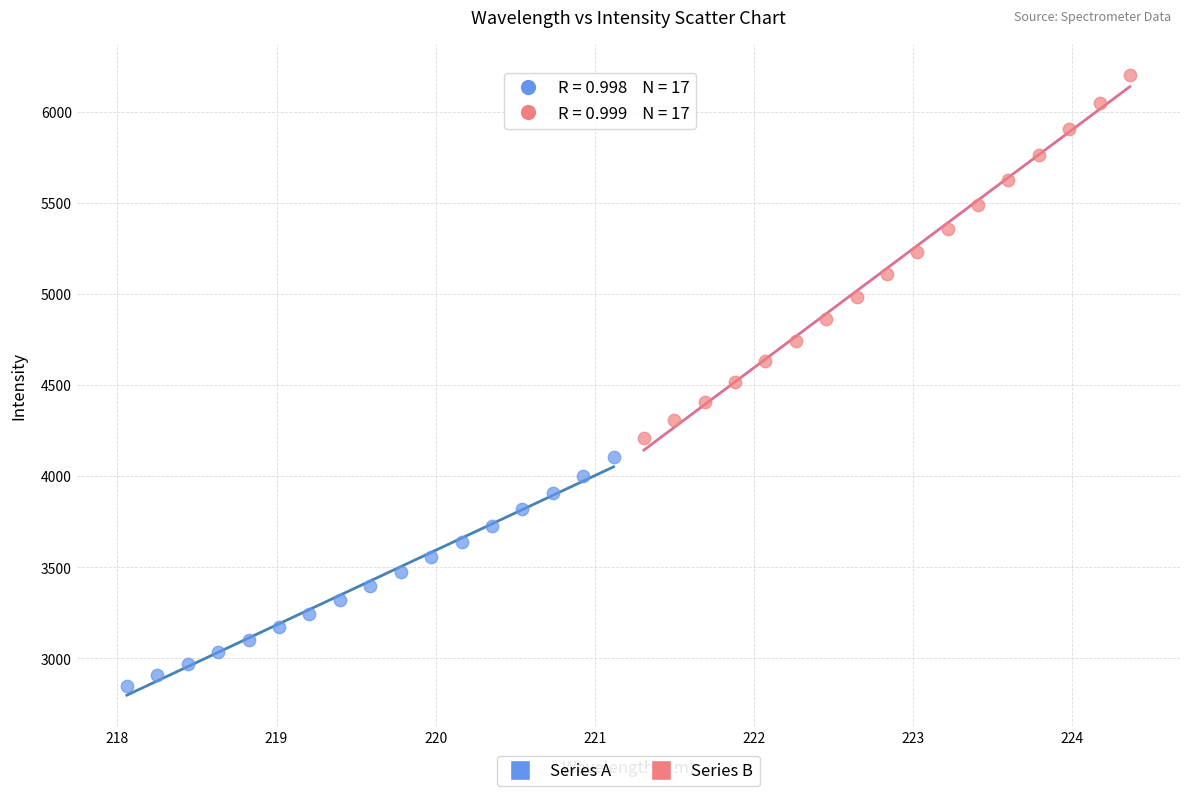

Which series has the largest Y range (max minus min)?

Series B